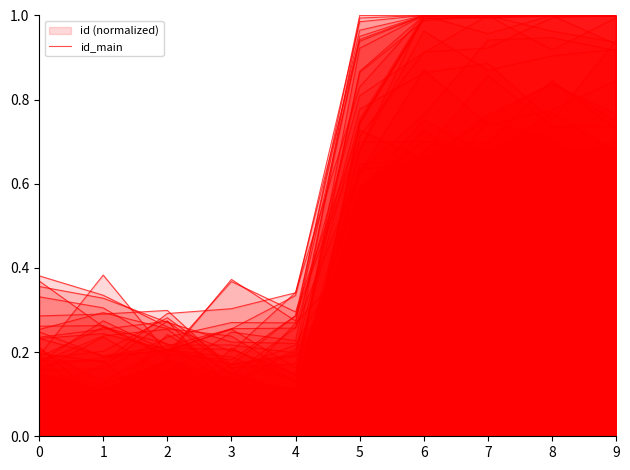

Which has a higher value, 7 or 6?

7